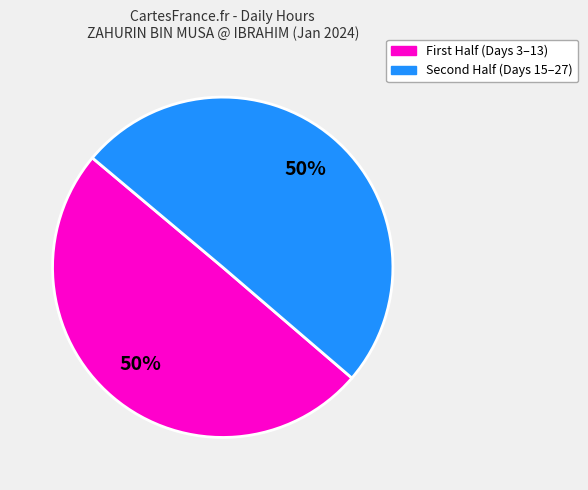

To the nearest percent, what is the average slice percentage?

50%